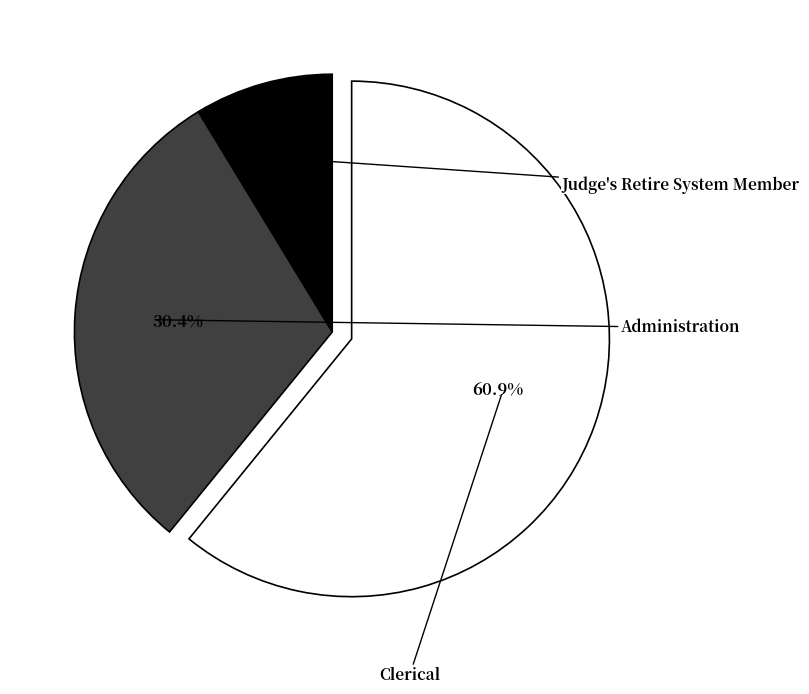

How much of the chart is everything except Judge's Retire System Member?

91.3%